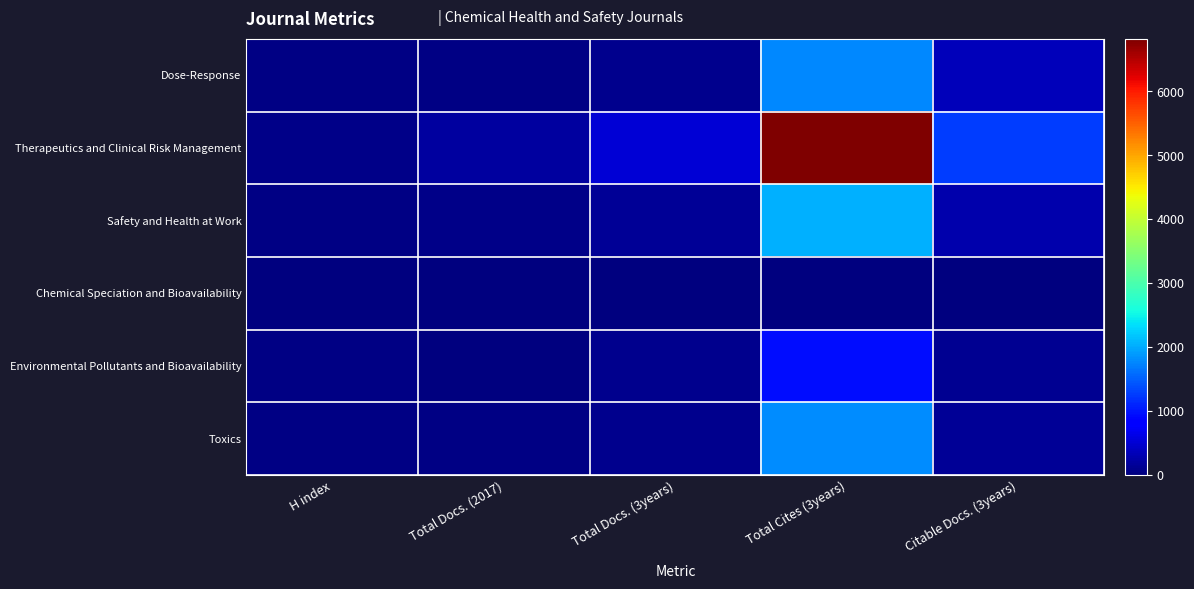

Reading left to right, transcribe all the data shown in this chart.

Dose-Response: H index=48	Total Docs. (2017)=42	Total Docs. (3years)=104	Total Cites (3years)=1760	Citable Docs. (3years)=351
Therapeutics and Clinical Risk Management: H index=70	Total Docs. (2017)=189	Total Docs. (3years)=532	Total Cites (3years)=6822	Citable Docs. (3years)=1268
Safety and Health at Work: H index=51	Total Docs. (2017)=60	Total Docs. (3years)=152	Total Cites (3years)=2037	Citable Docs. (3years)=279
Chemical Speciation and Bioavailability: H index=0	Total Docs. (2017)=0	Total Docs. (3years)=0	Total Cites (3years)=0	Citable Docs. (3years)=0
Environmental Pollutants and Bioavailability: H index=39	Total Docs. (2017)=23	Total Docs. (3years)=84	Total Cites (3years)=939	Citable Docs. (3years)=131
Toxics: H index=51	Total Docs. (2017)=37	Total Docs. (3years)=82	Total Cites (3years)=1799	Citable Docs. (3years)=134